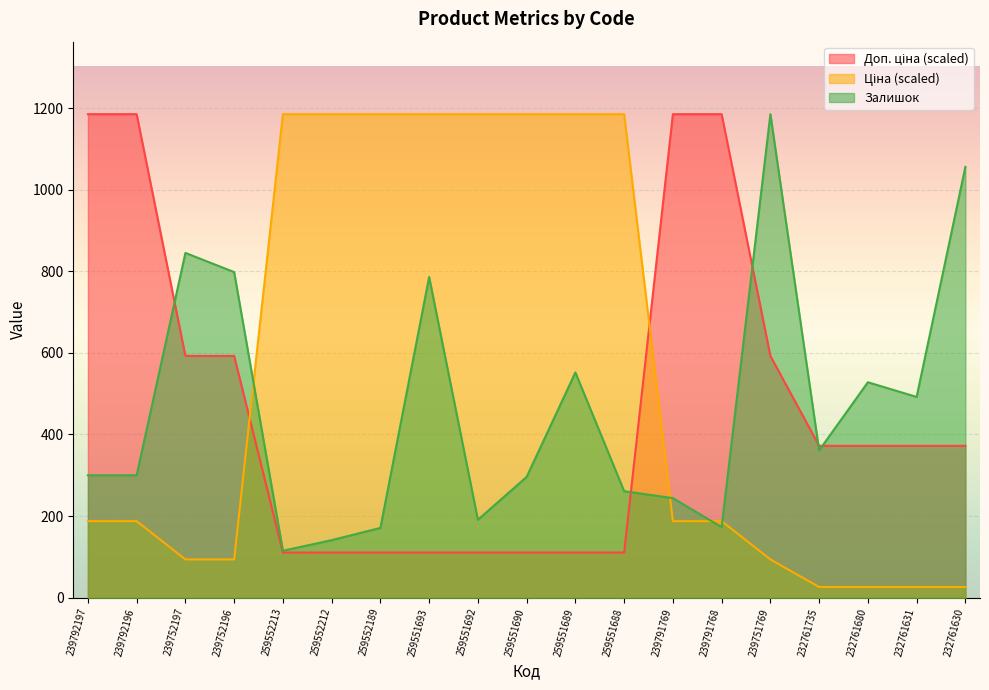

Count the number of data series in this chart.

3